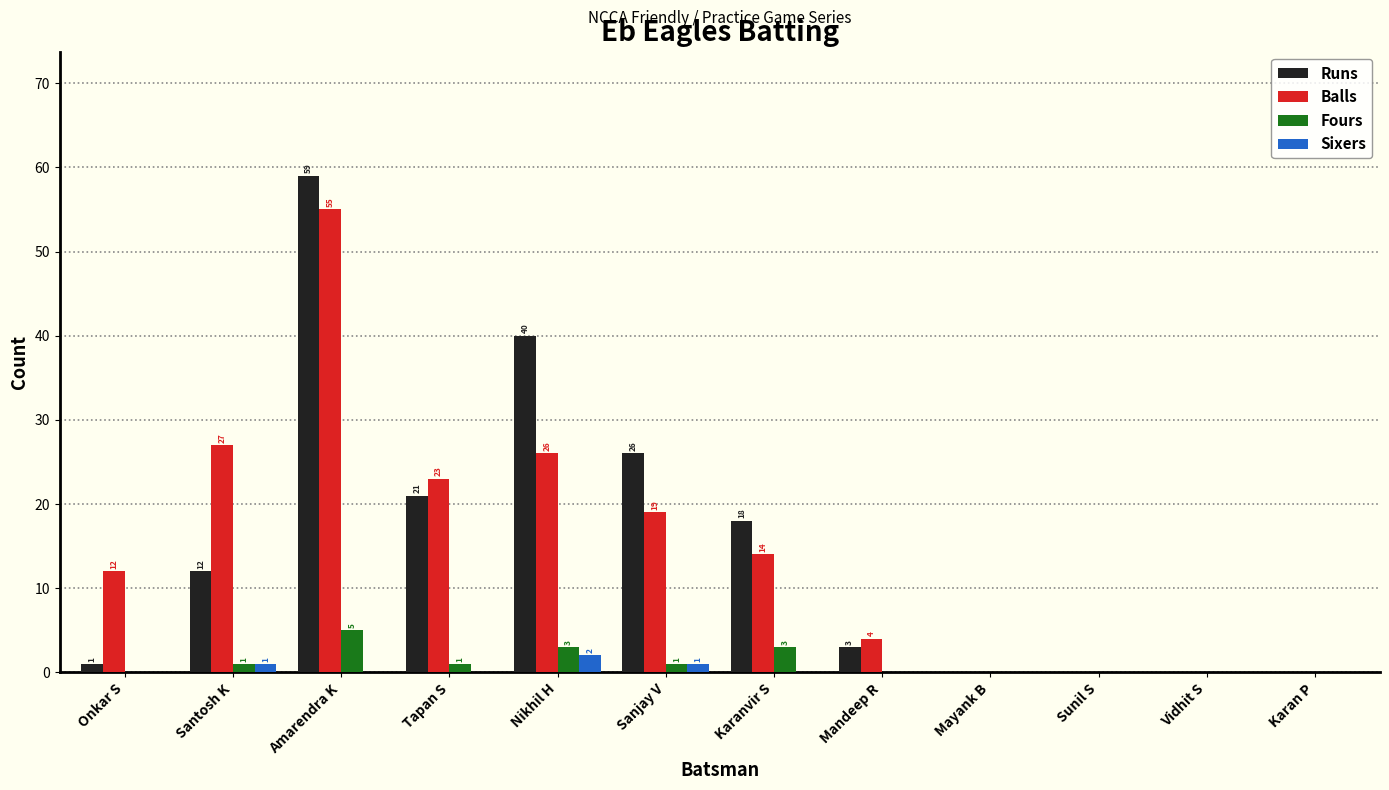

At which label does Runs reach its peak?

Amarendra K